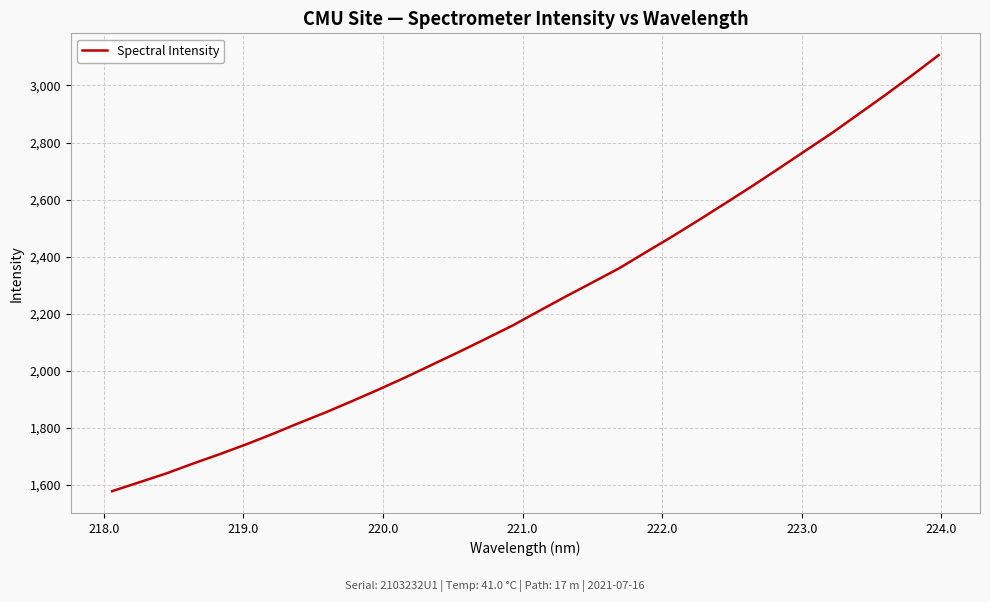

Count the number of values greater than 2209.

16